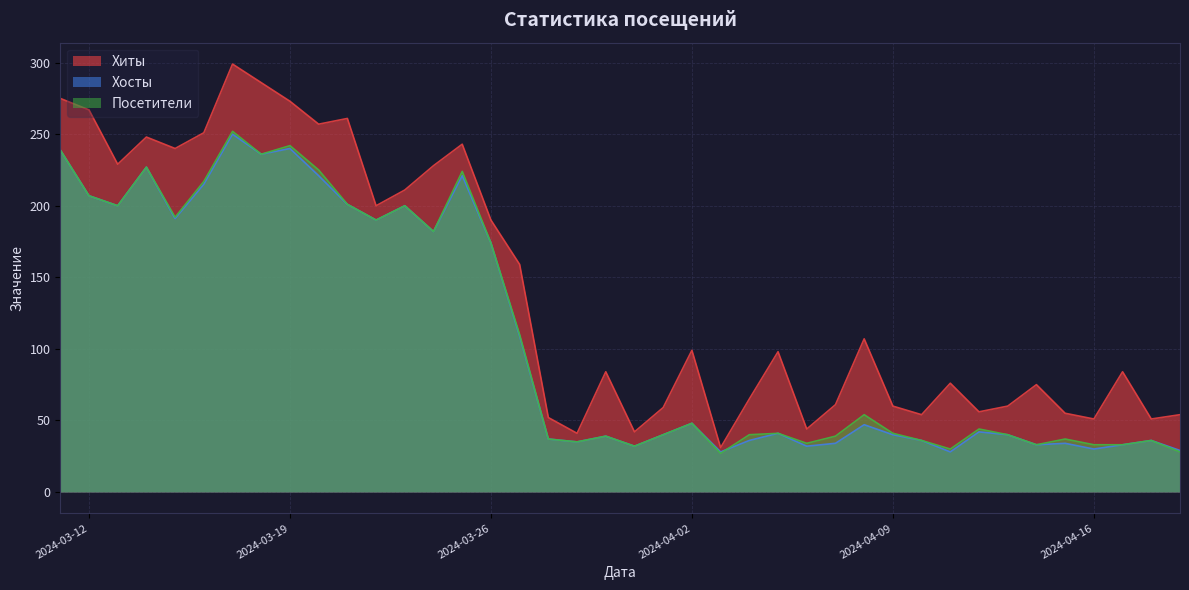

In Хосты, how many points are higher than both neighbors (excluding endpoints)?

12